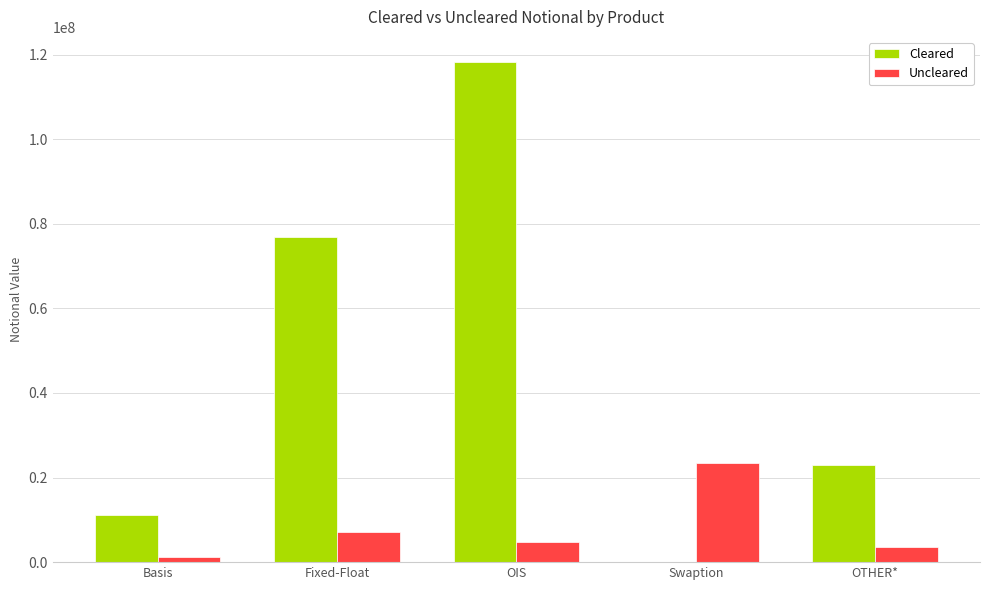

Which series changed the most between Fixed-Float and OIS?

Cleared